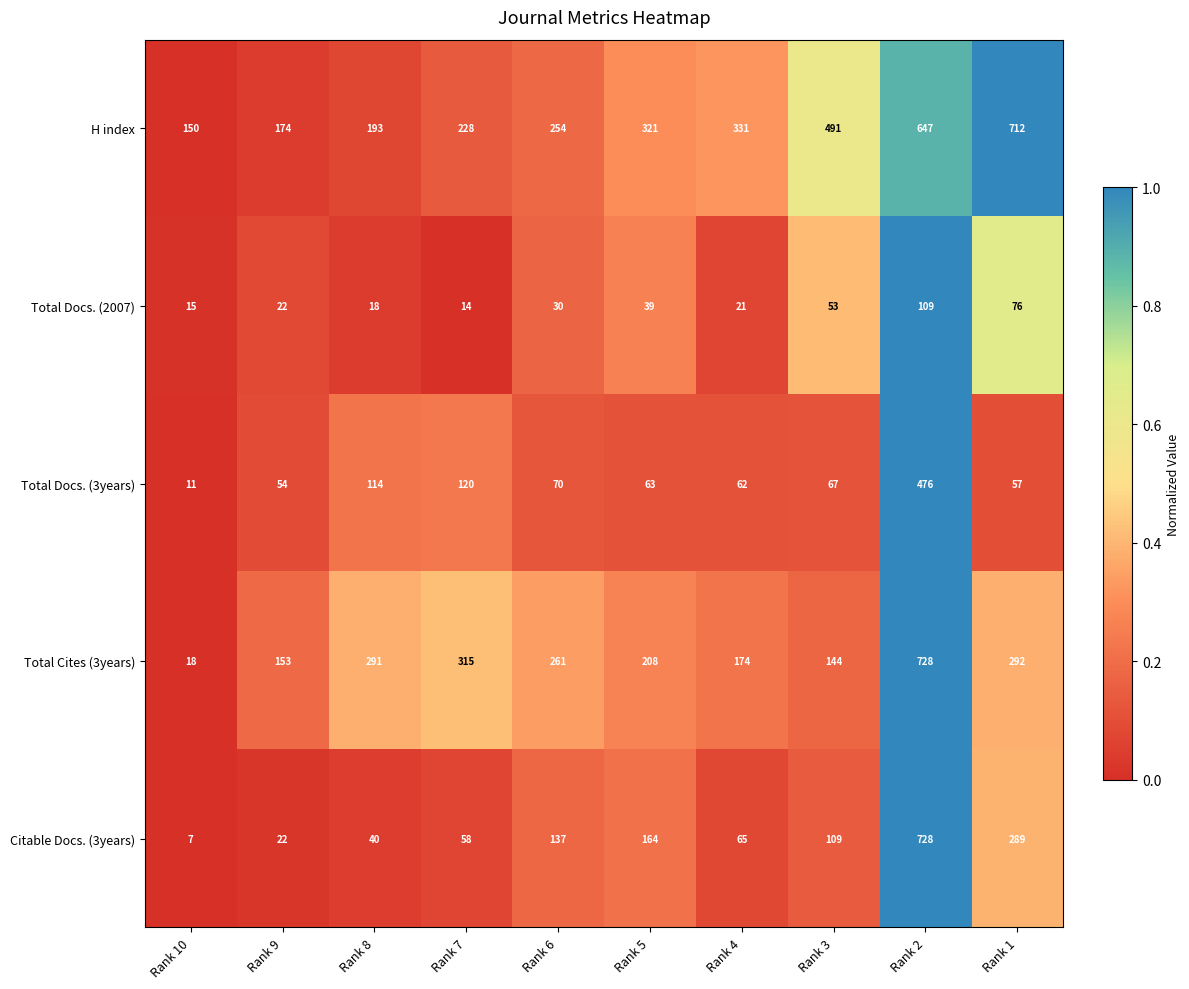

Which category has the lowest value across all series?

Rank 10